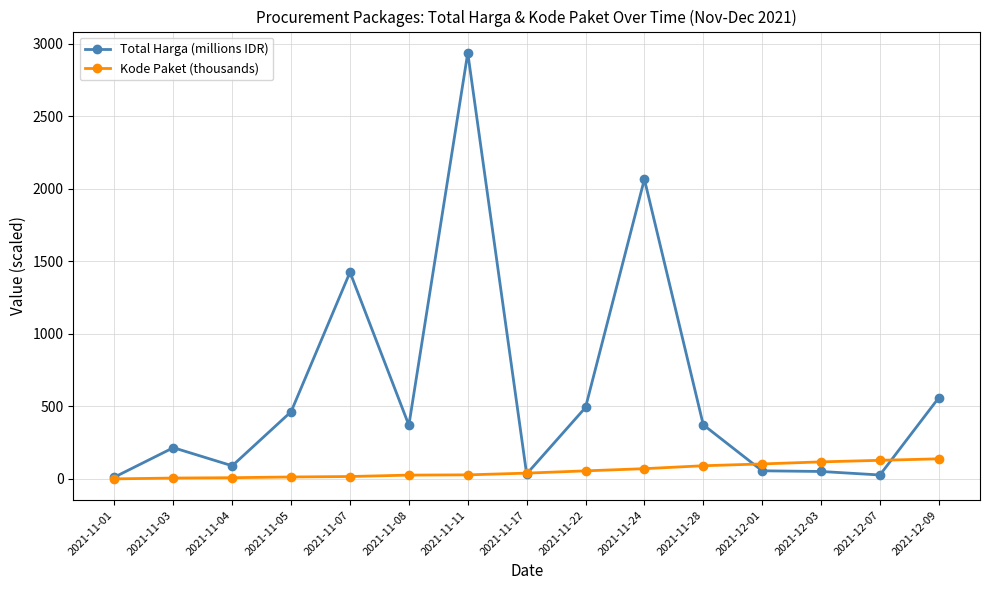

Does the chart have visible grid lines?

Yes